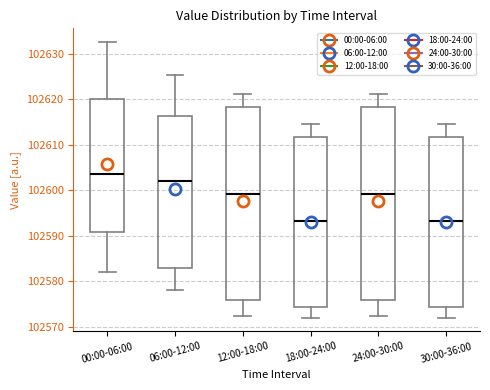

Reading left to right, read every box against the y-axis: the position of its median line, the range the box covers, and the ends of its whiskers. The values are not printed on the chart, so give them approximately, as read against the axis.

00:00-06:00: median 102604, box 102591 to 102620, whiskers 102582 to 102633
06:00-12:00: median 102602, box 102583 to 102616, whiskers 102578 to 102625
12:00-18:00: median 102599, box 102576 to 102618, whiskers 102572 to 102621
18:00-24:00: median 102593, box 102574 to 102612, whiskers 102572 to 102615
24:00-30:00: median 102599, box 102576 to 102618, whiskers 102572 to 102621
30:00-36:00: median 102593, box 102574 to 102612, whiskers 102572 to 102615